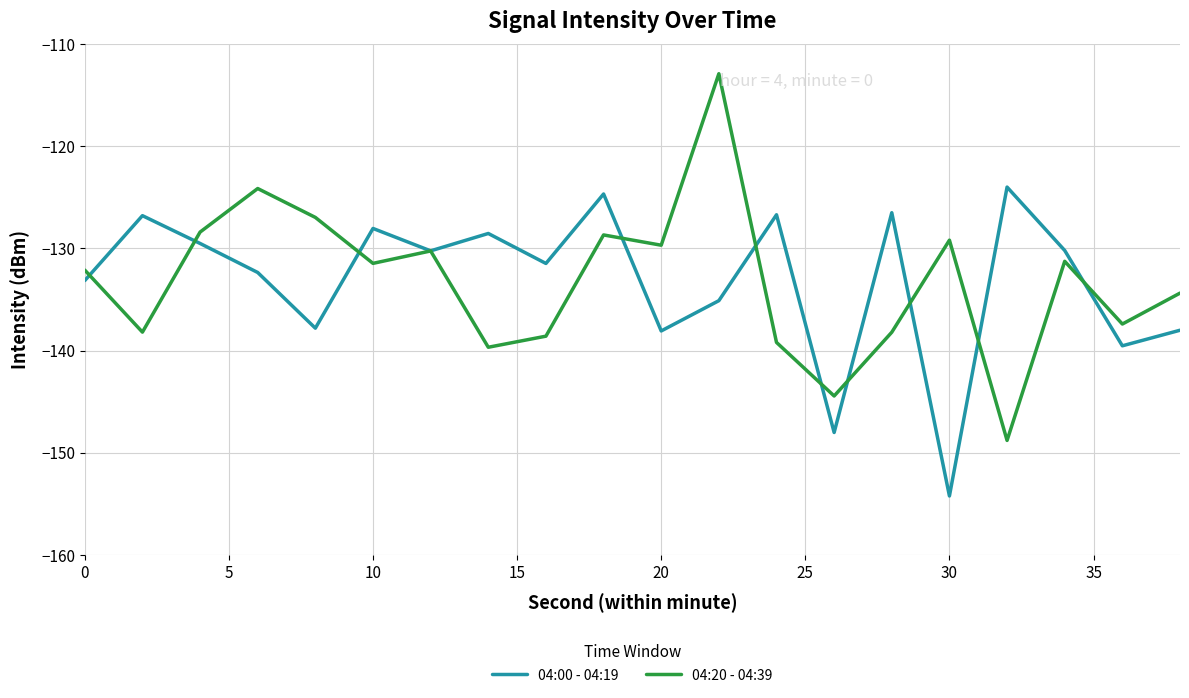

List the series in order of their peak value, lowest first.

04:00 - 04:19, 04:20 - 04:39